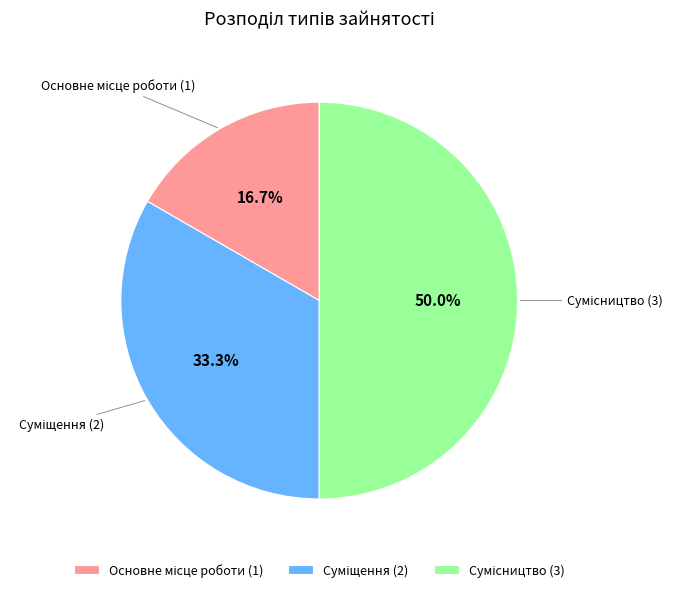

To the nearest percent, what percentage of the pie is Основне місце роботи?

17%